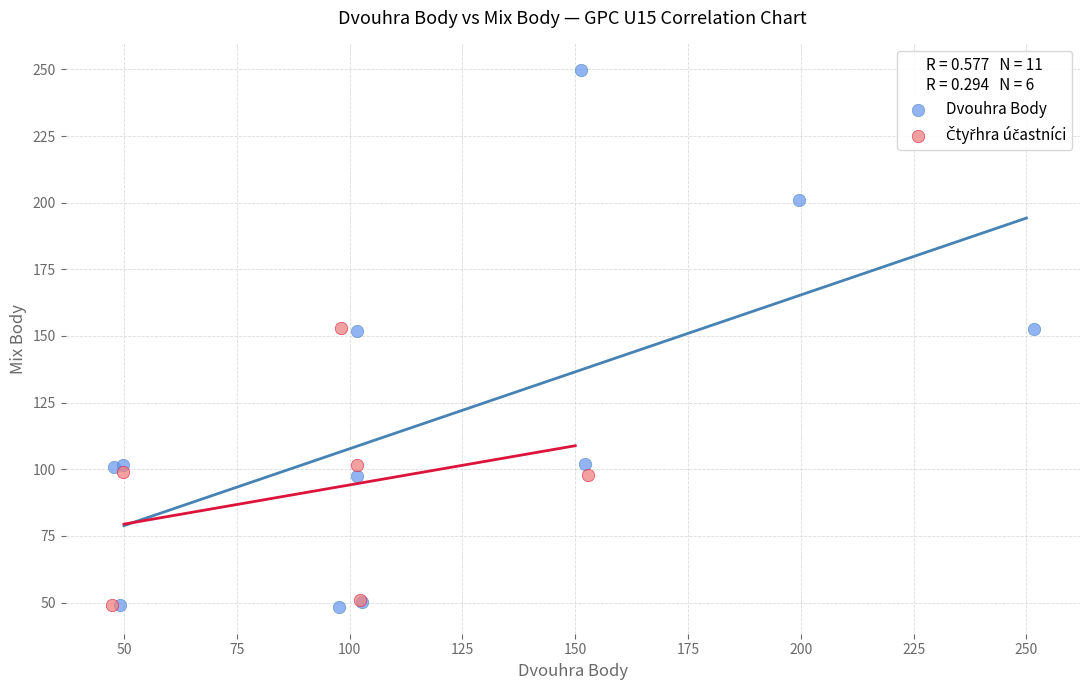

Which series contains the highest Y value?

Dvouhra Body